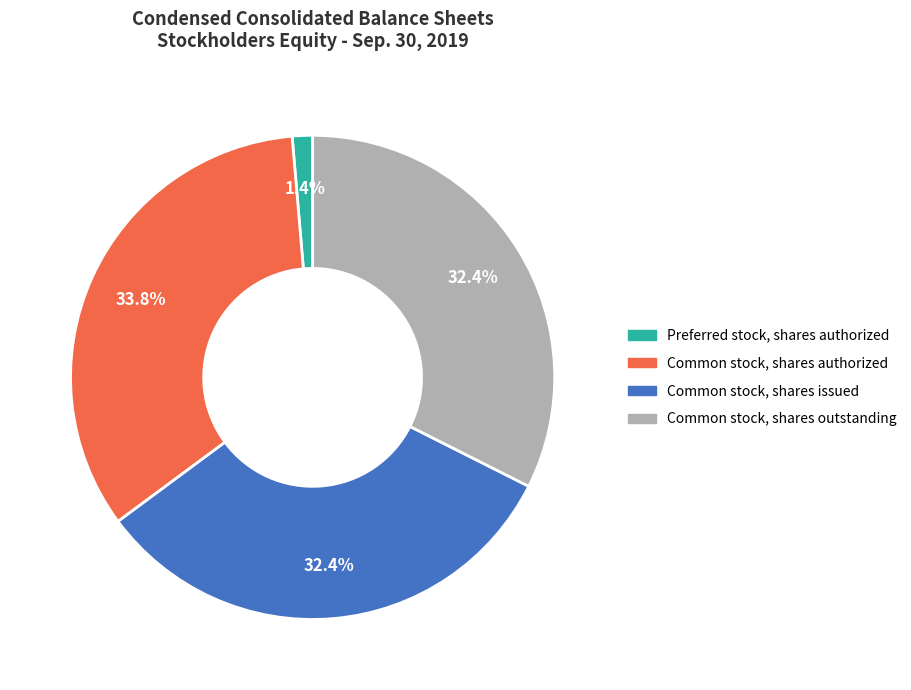

To the nearest percent, what portion does Preferred stock, shares authorized represent?

1%